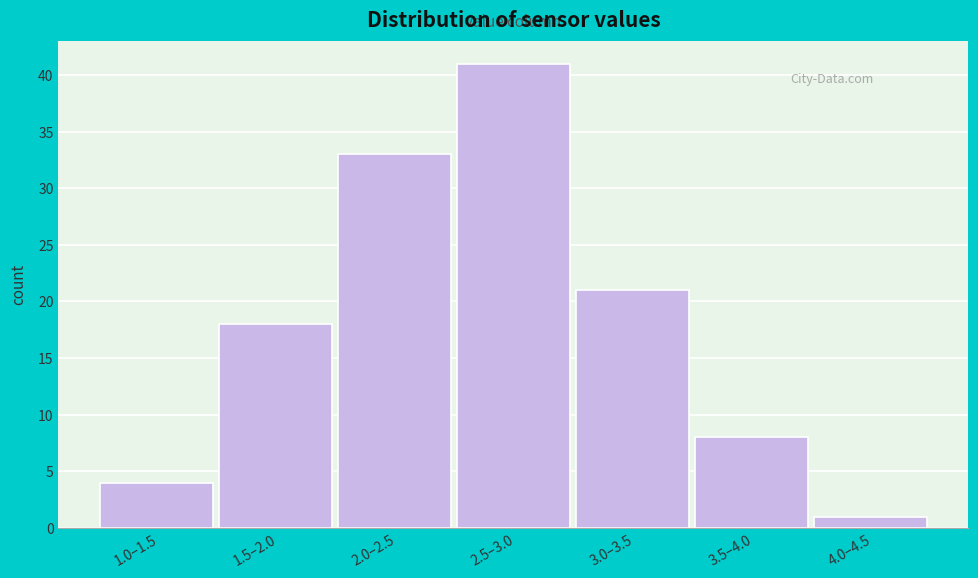

Reading left to right, transcribe all the data shown in this chart.

1.0–1.5=4	1.5–2.0=18	2.0–2.5=33	2.5–3.0=41	3.0–3.5=21	3.5–4.0=8	4.0–4.5=1